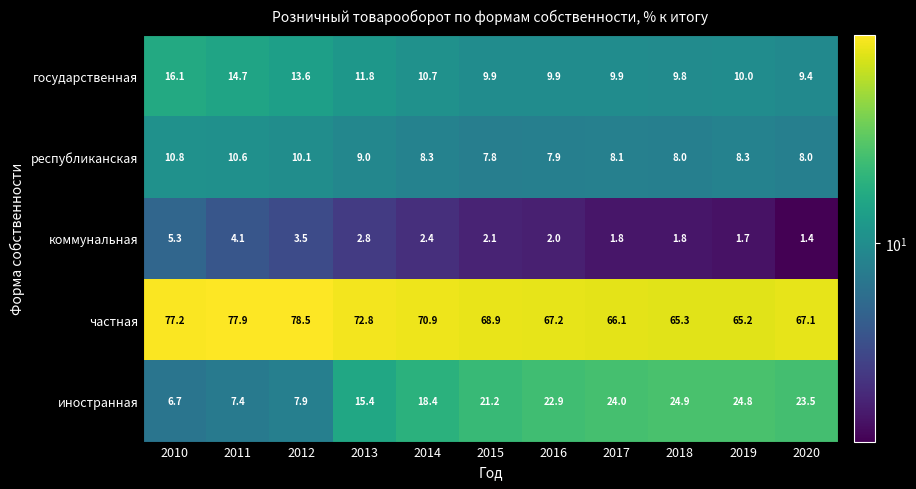

What is the smallest value displayed?

1.4